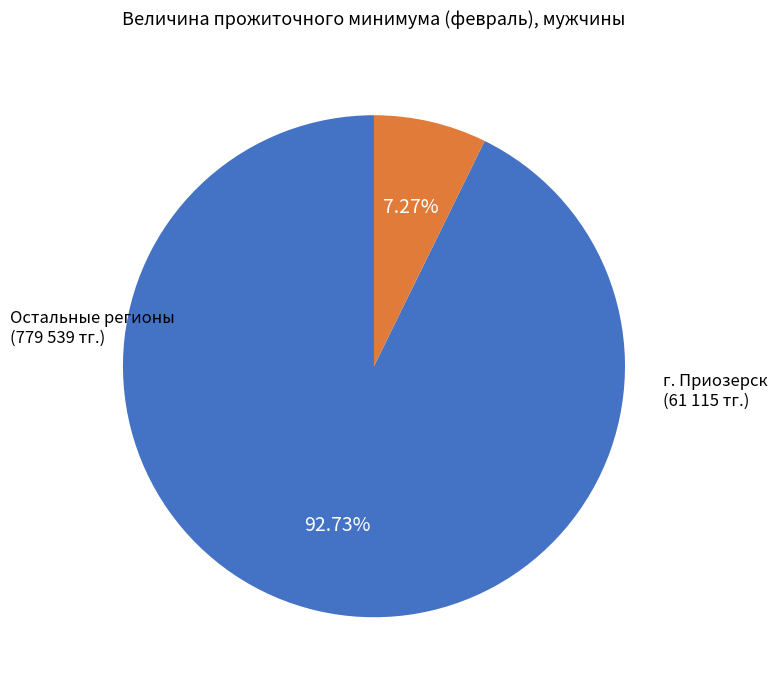

Does any single category account for the majority?

Yes